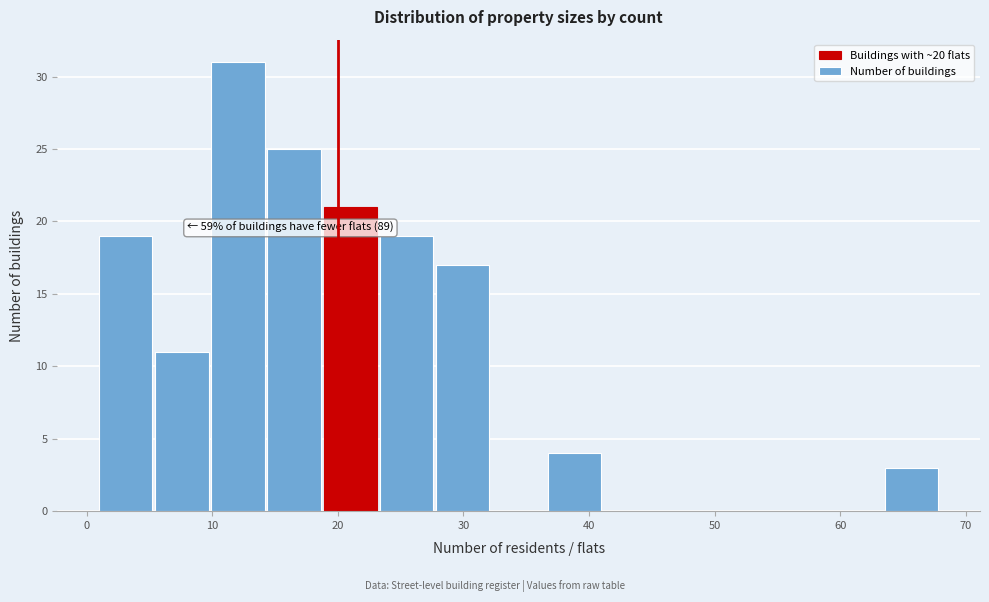

Over which range of the x-axis is the bar tallest?

10 to 14